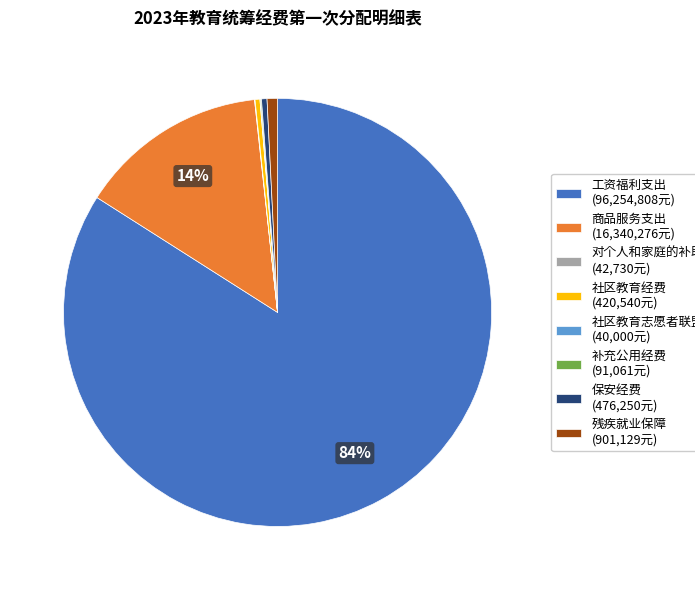

Which slice is the largest?

工资福利支出